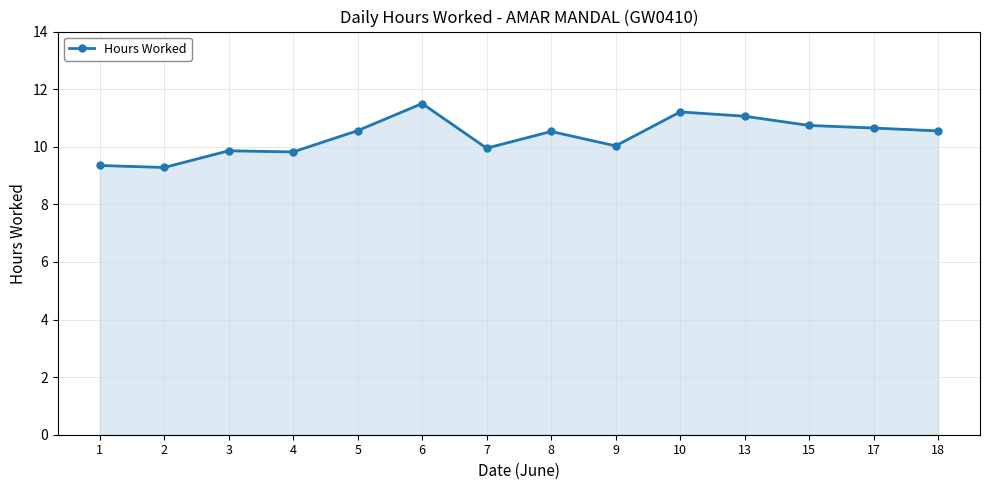

True or false: the data has more than 0 interior local peaks.

True